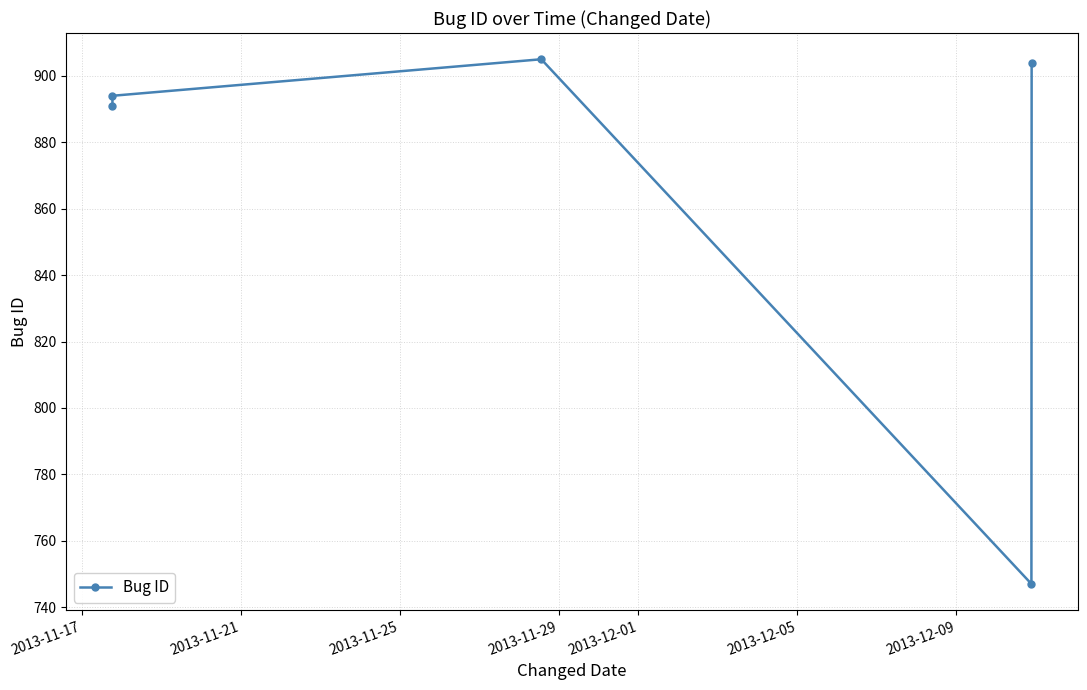

What is the difference between the maximum and minimum values?

158